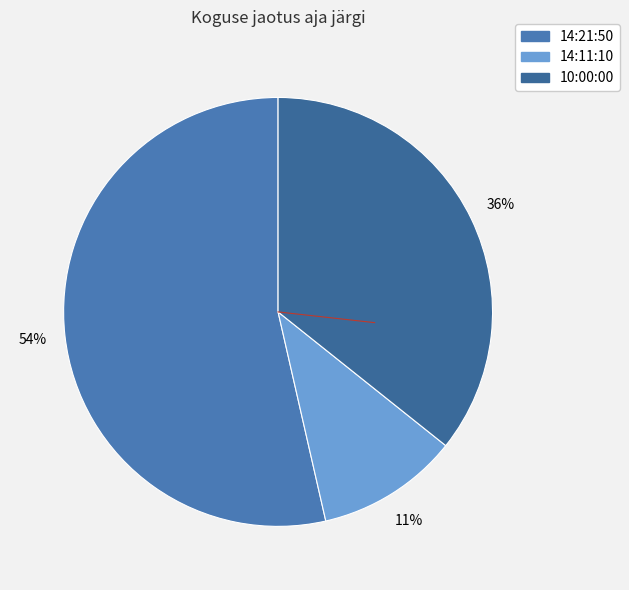

Which category has the biggest portion of the pie?

14:21:50